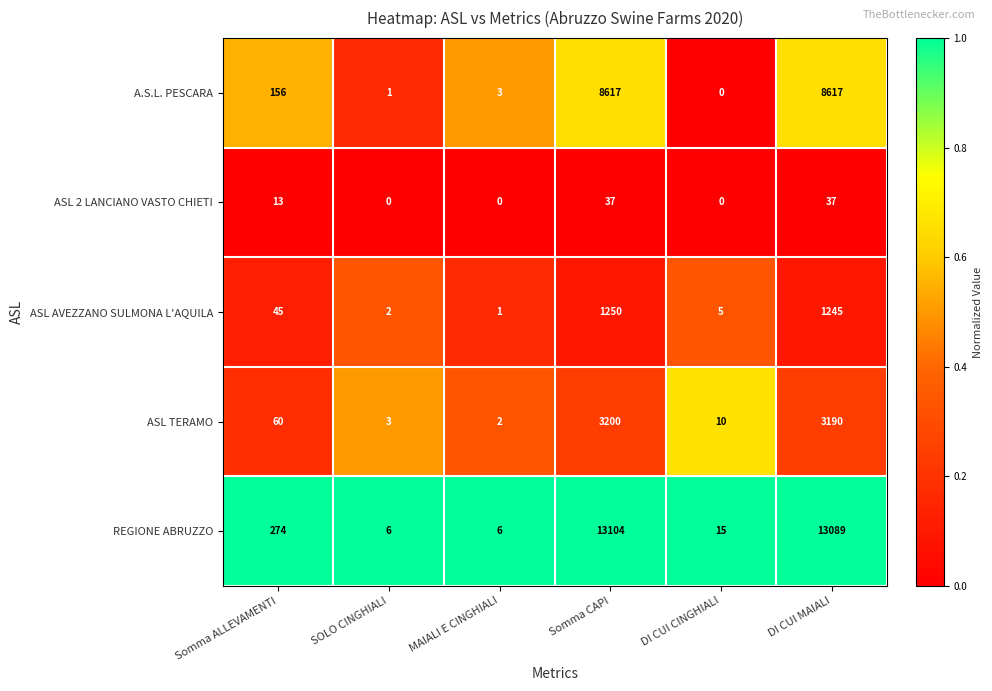

What is the sum of the ASL TERAMO values at Somma CAPI and Somma ALLEVAMENTI?

3260